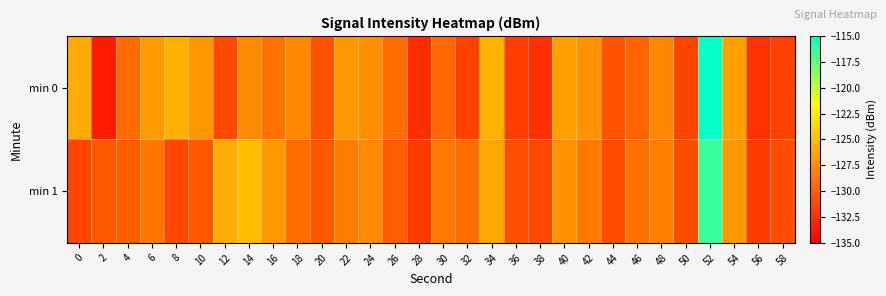

Rank the series by their average value, from highest to lowest.

min 0, min 1